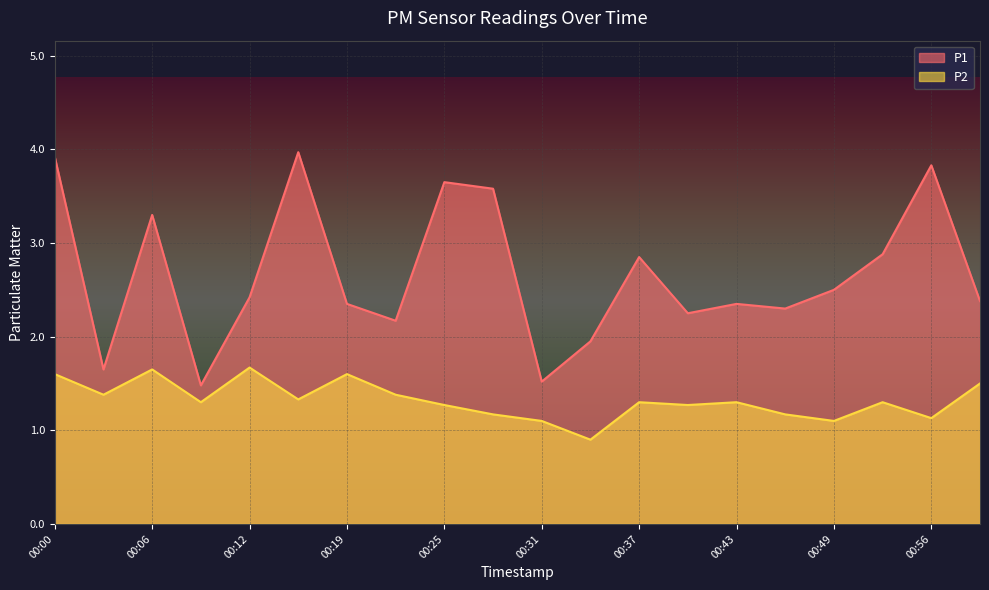

At which category does the chart reach its peak across all series?

00:16